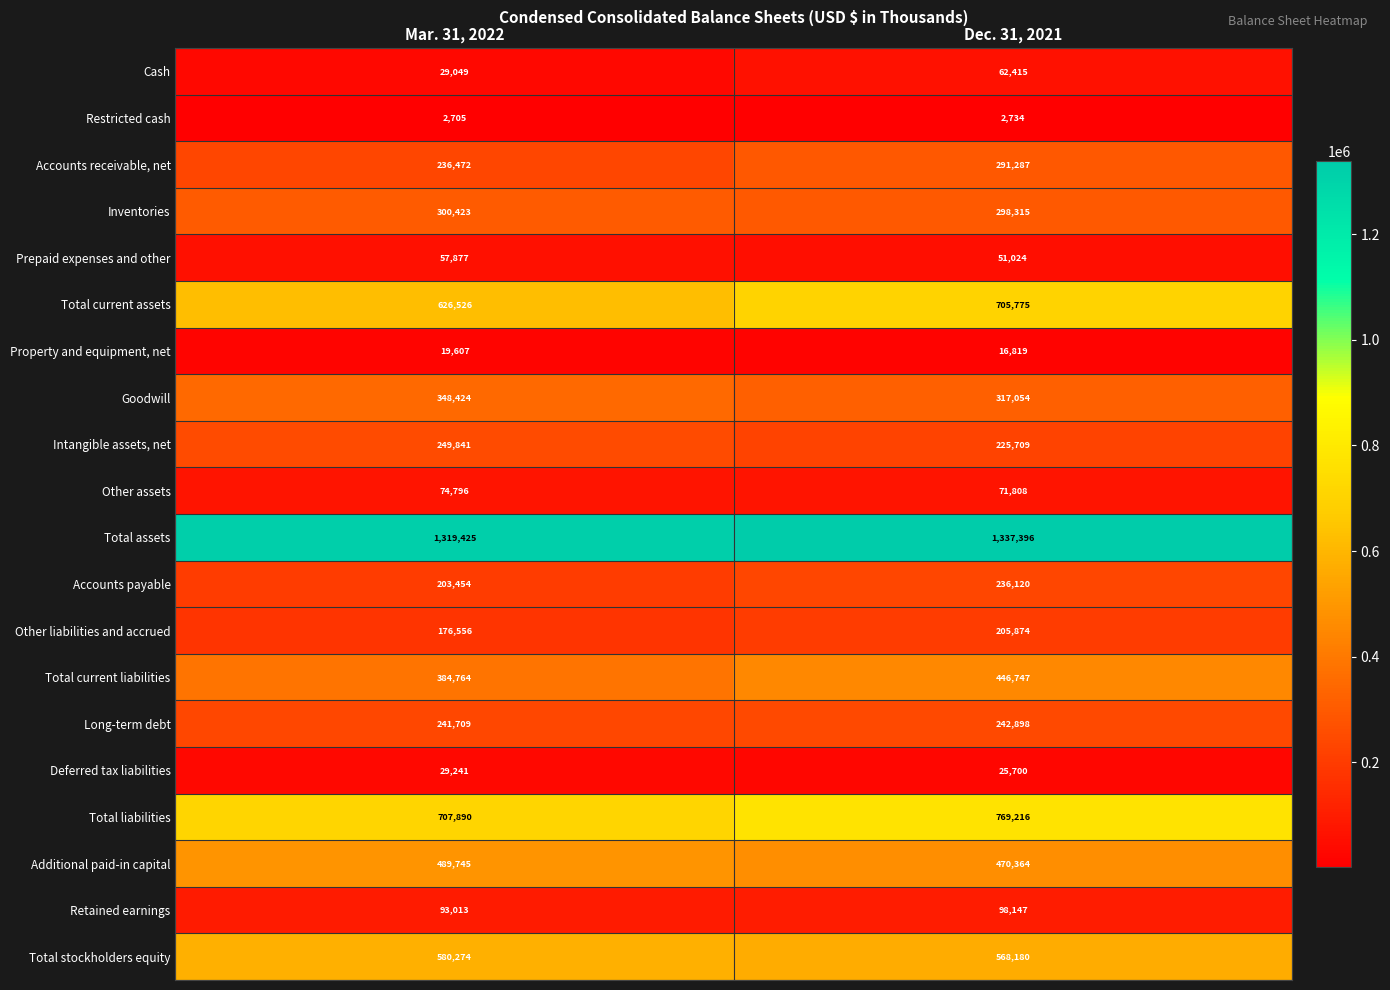

What value does the Prepaid expenses and other series have at Dec. 31, 2021, to the nearest 100?

51000